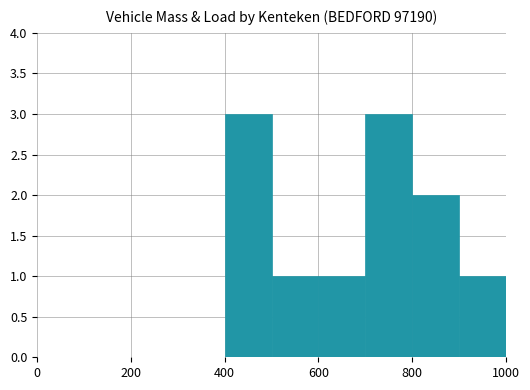

What is the maximum value shown in the chart?

3